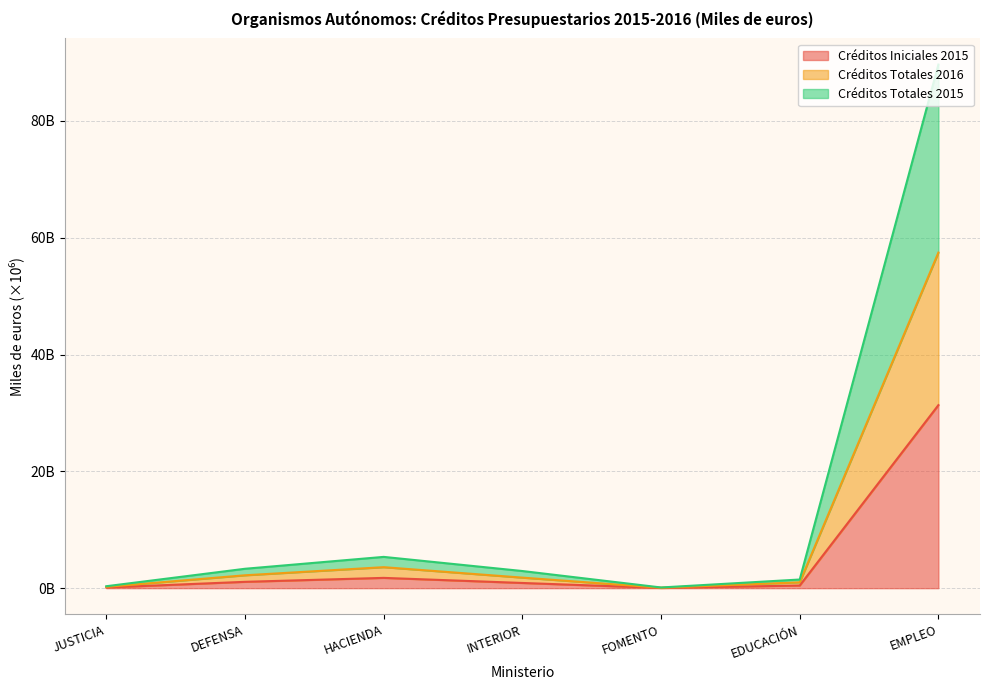

Rank the series by their maximum value, from lowest to highest.

Créditos Iniciales 2015, Créditos Totales 2016, Créditos Totales 2015